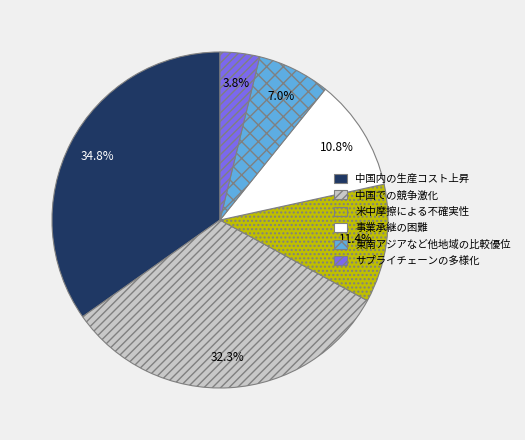

How many segments does this pie chart have?

6